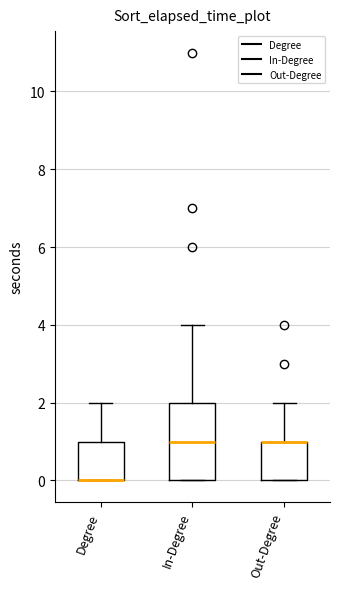

Reading left to right, read every box against the y-axis: the position of its median line, the range the box covers, and the ends of its whiskers. The values are not printed on the chart, so give them approximately, as read against the axis.

Degree: median 0 (drawn on the box's lower edge), box 0 to 1, whiskers 0 to 2
In-Degree: median 1, box 0 to 2, whiskers 0 to 4
Out-Degree: median 1 (drawn on the box's upper edge), box 0 to 1, whiskers 0 to 2